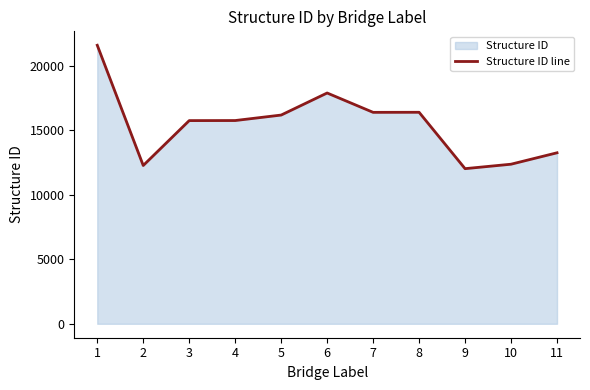

What is the value of the 8th point from the left?

16395